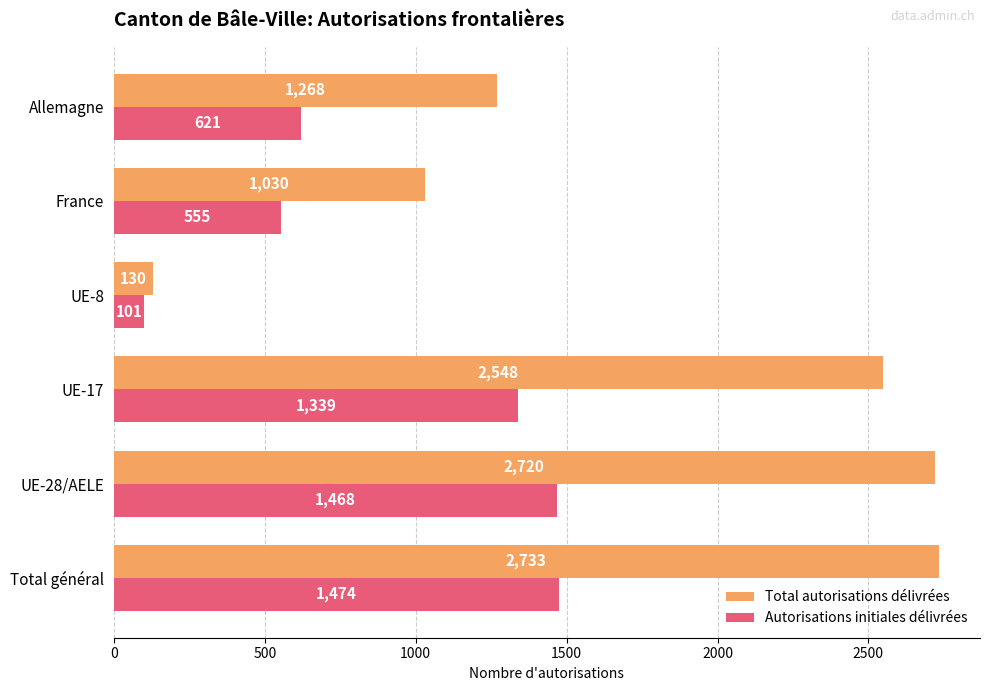

How many data points does each series have?

6